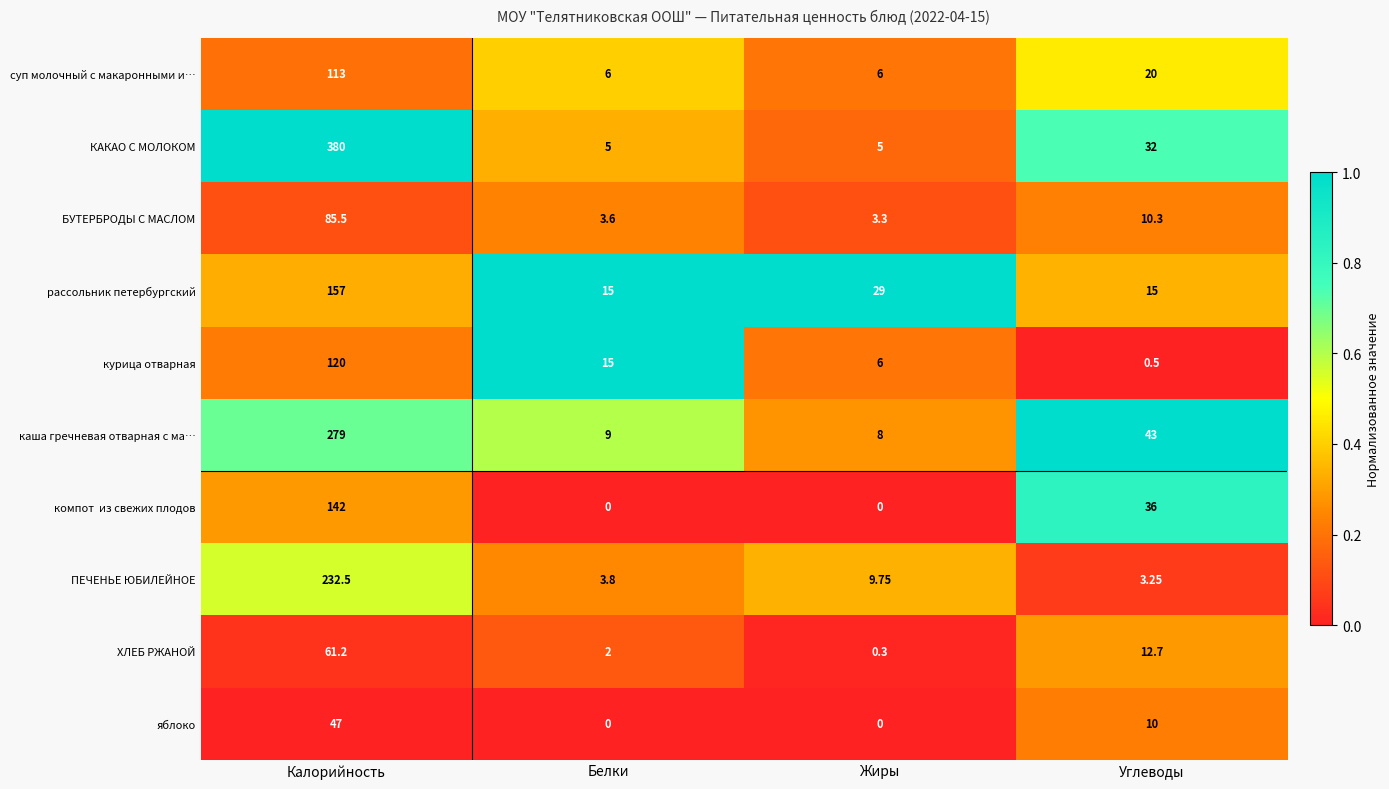

Which series has the largest total across all categories?

КАКАО С МОЛОКОМ